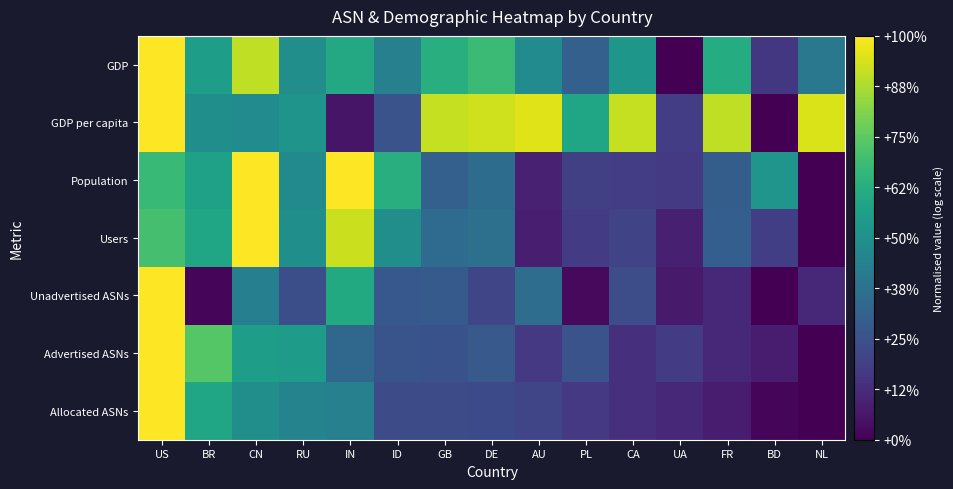

Which label corresponds to the largest value in the chart?

US